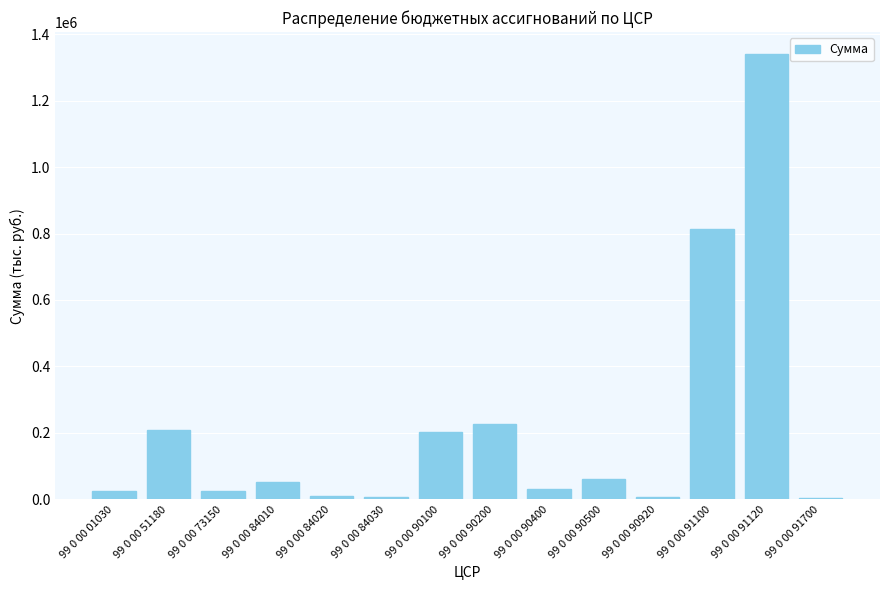

Is it true that the value at 99 0 00 90920 is 7000?

True